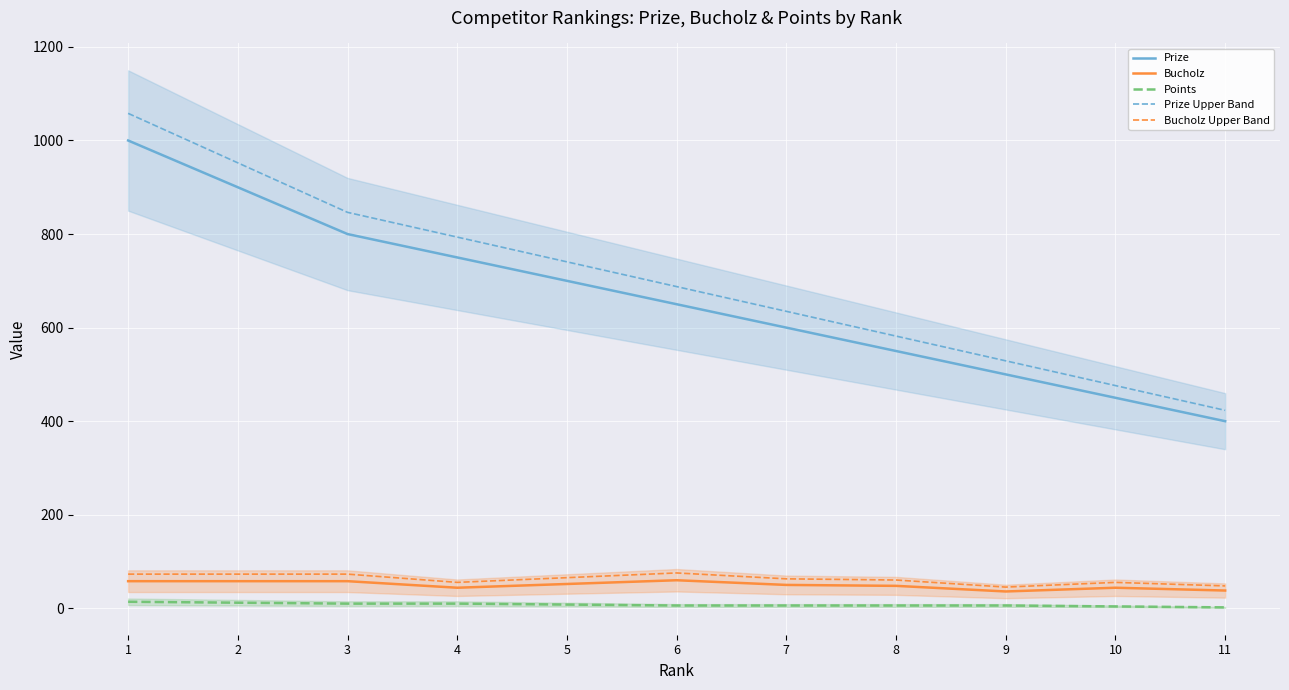

What is the sum of all Bucholz values?

546.0